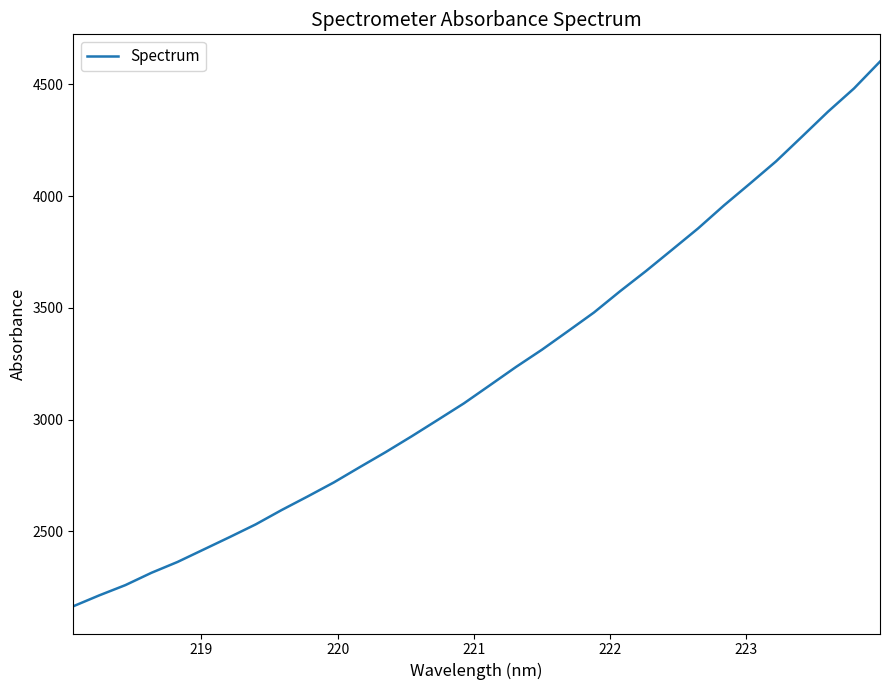

What is the minimum value shown in the chart?

2164.7